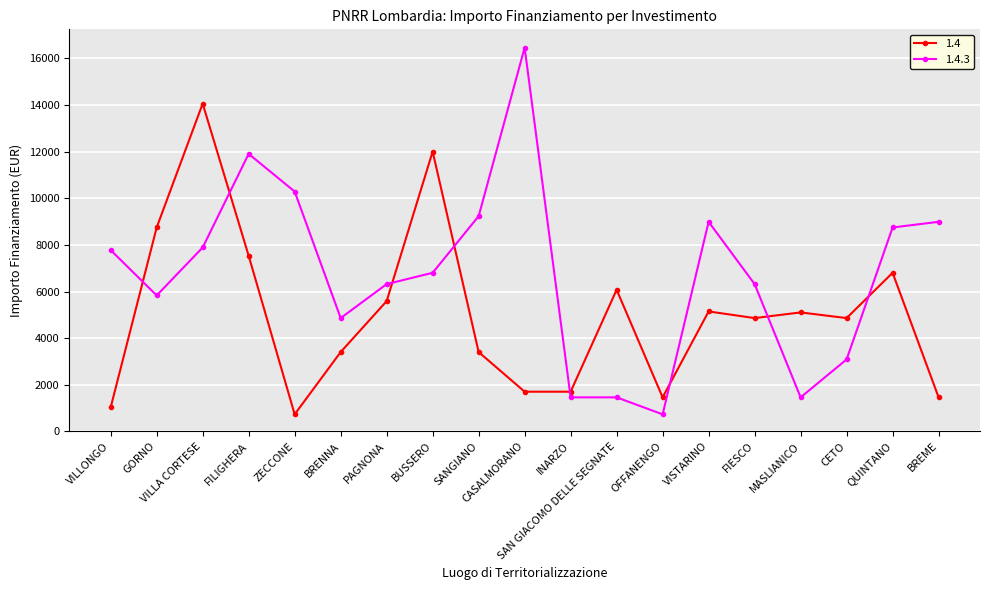

How many distinct data groups are displayed?

2